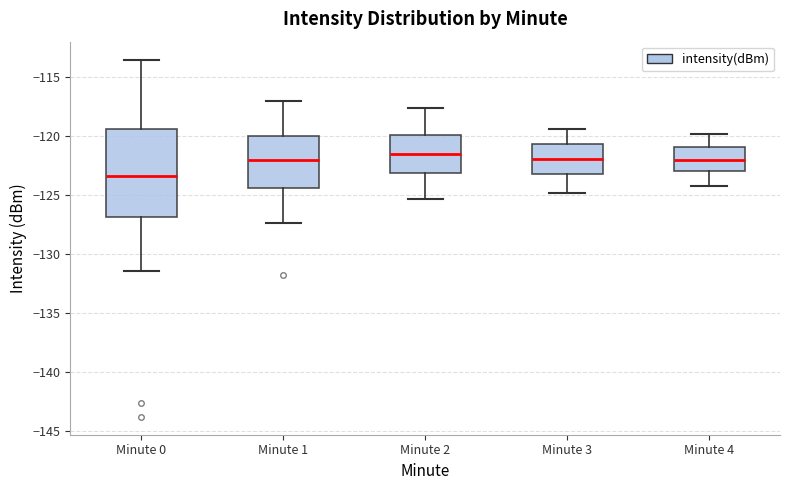

Where does the lower whisker of the box for Minute 2 end on the y-axis? The values are not printed on the chart, so give them approximately, as read against the axis.

-125.5